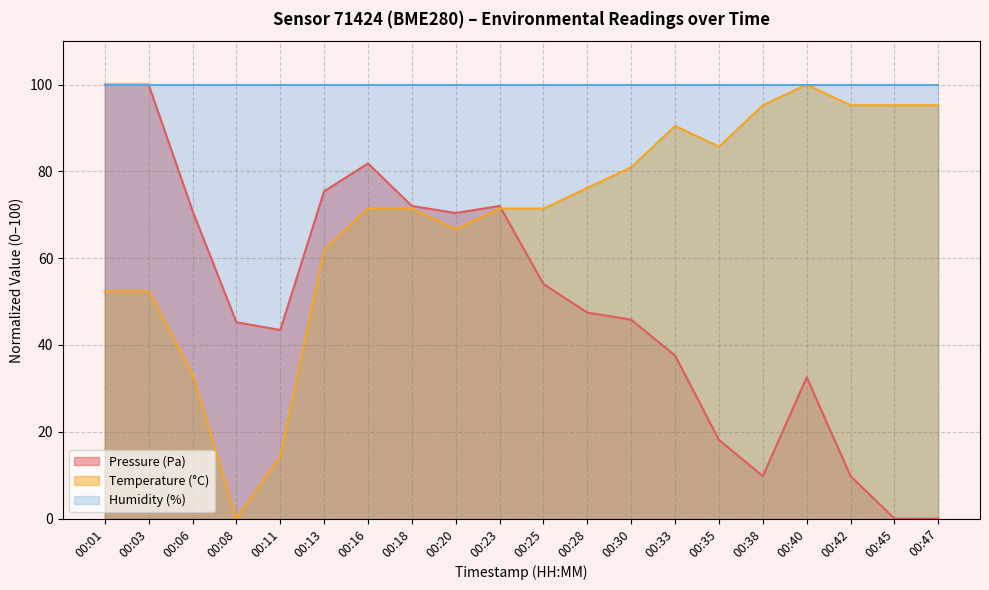

Between 00:11 and 00:16, which is larger?

00:16